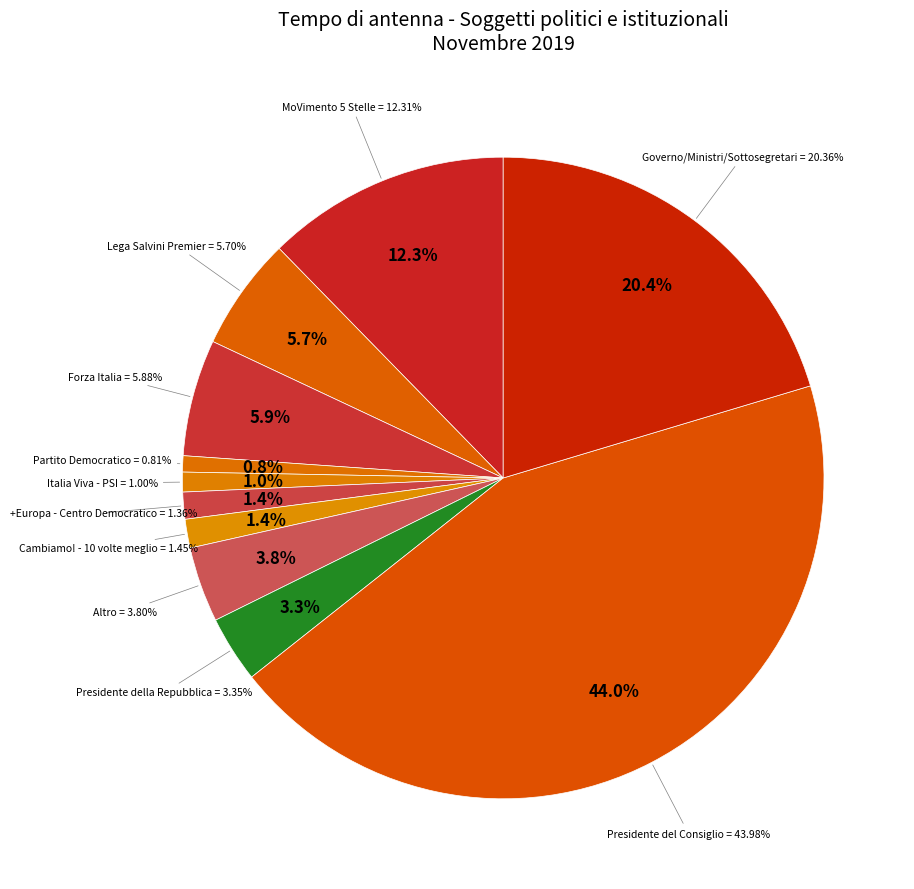

To the nearest percent, what is the difference between the largest and smallest slice percentages?

43%